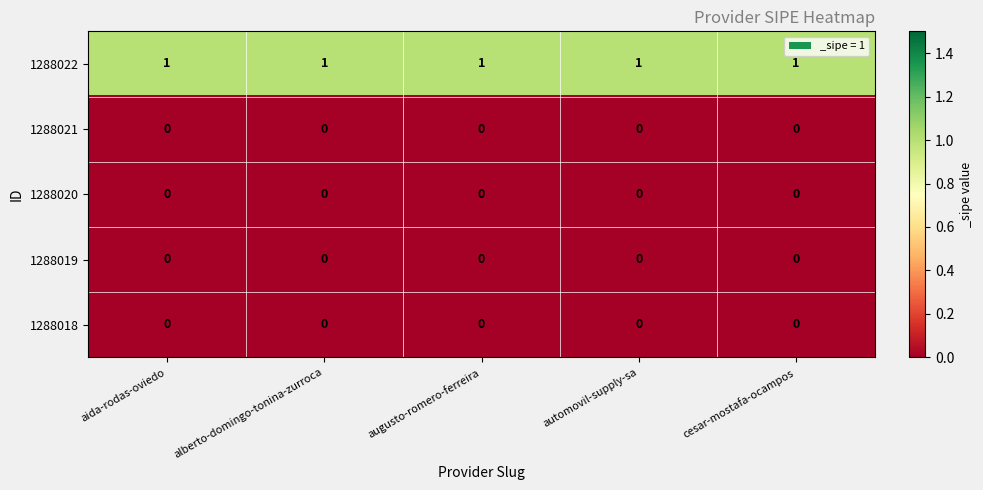

The 1288020 series shows 0 at aida-rodas-oviedo. True or false?

True